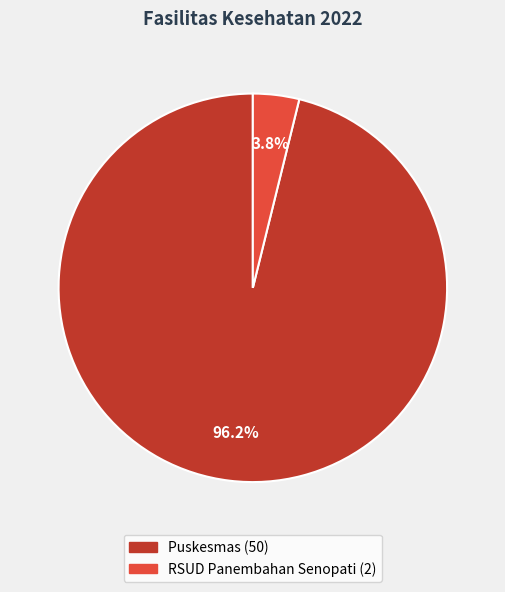

How many slices are in this pie chart?

2